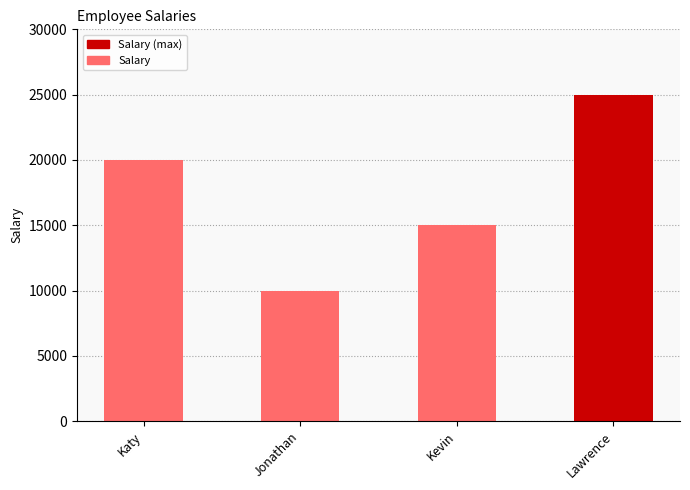

Does the chart contain any negative values?

No